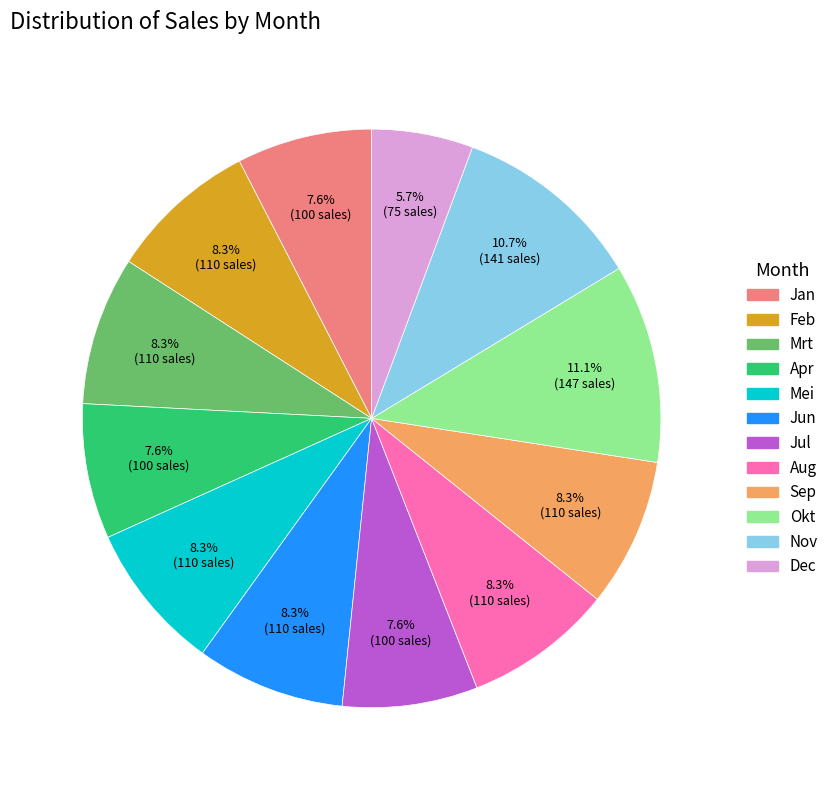

Which has a higher value, Jun or Jan?

Jun